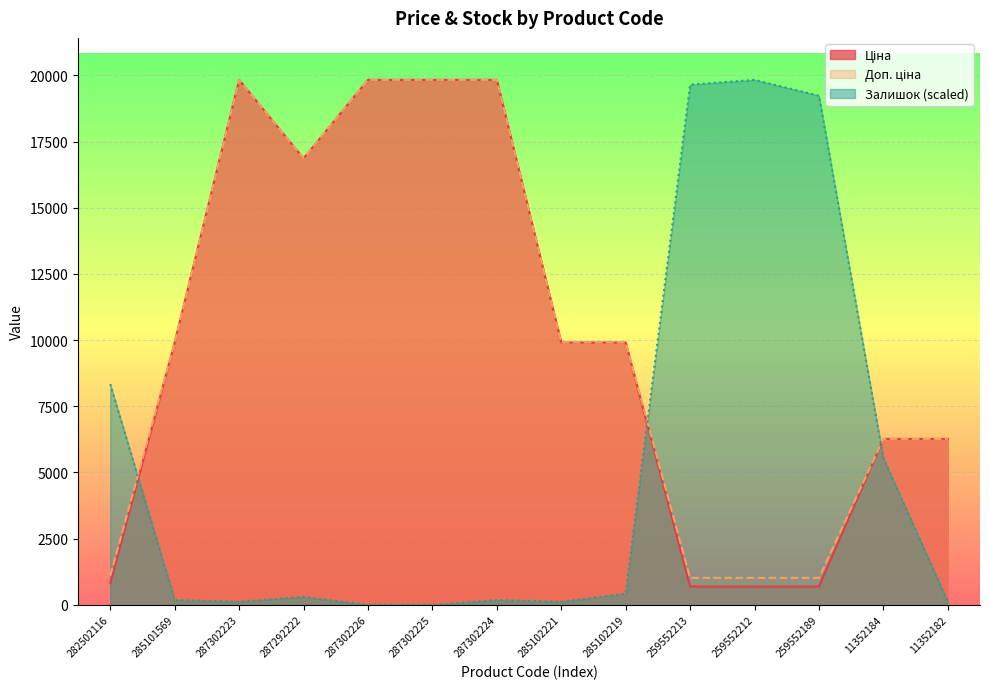

Reading left to right, transcribe all the data shown in this chart.

Ціна: 813.0	9908.5	19831.1	16863.2	19831.1	19831.1	19831.1	9908.5	9908.5	689.1	689.1	689.1	6266.7	6266.7
Доп. ціна: 1101.8	9908.5	19831.1	16863.2	19831.1	19831.1	19831.1	9908.5	9908.5	1017.8	1017.8	1017.8	6266.7	6266.7
Залишок: 8337.4	178.7	119.1	297.8	0.0	0.0	178.7	119.1	416.9	19652.4	19831.1	19235.5	5538.4	119.1